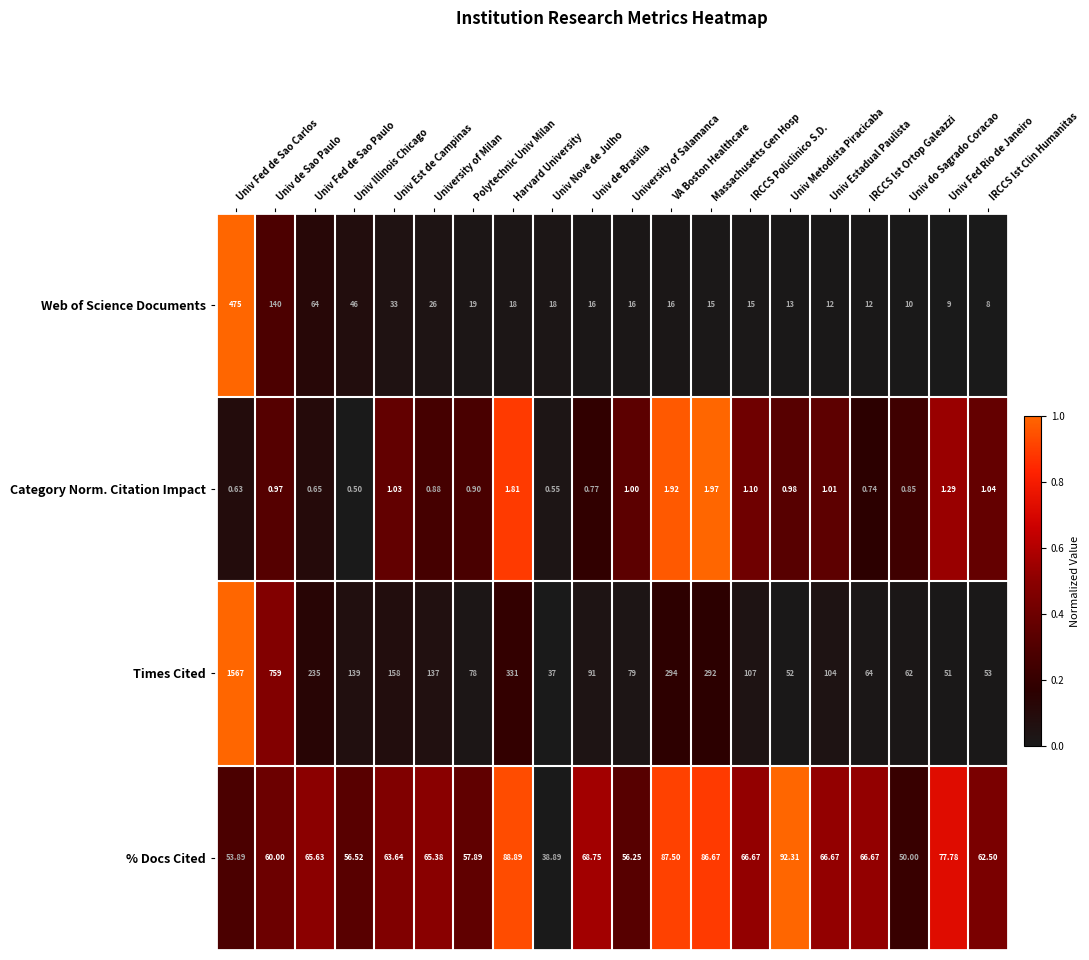

What is the spread (max minus min) of values at IRCCS Ist Clin Humanitas?

61.5